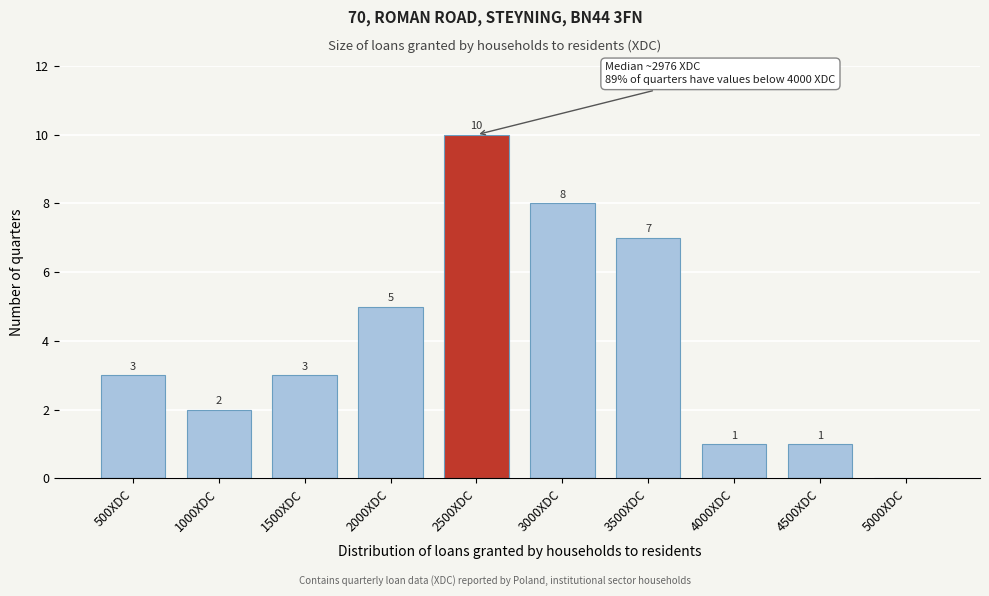

Reading left to right, transcribe all the data shown in this chart.

500XDC=3	1000XDC=2	1500XDC=3	2000XDC=5	2500XDC=10	3000XDC=8	3500XDC=7	4000XDC=1	4500XDC=1	5000XDC=0